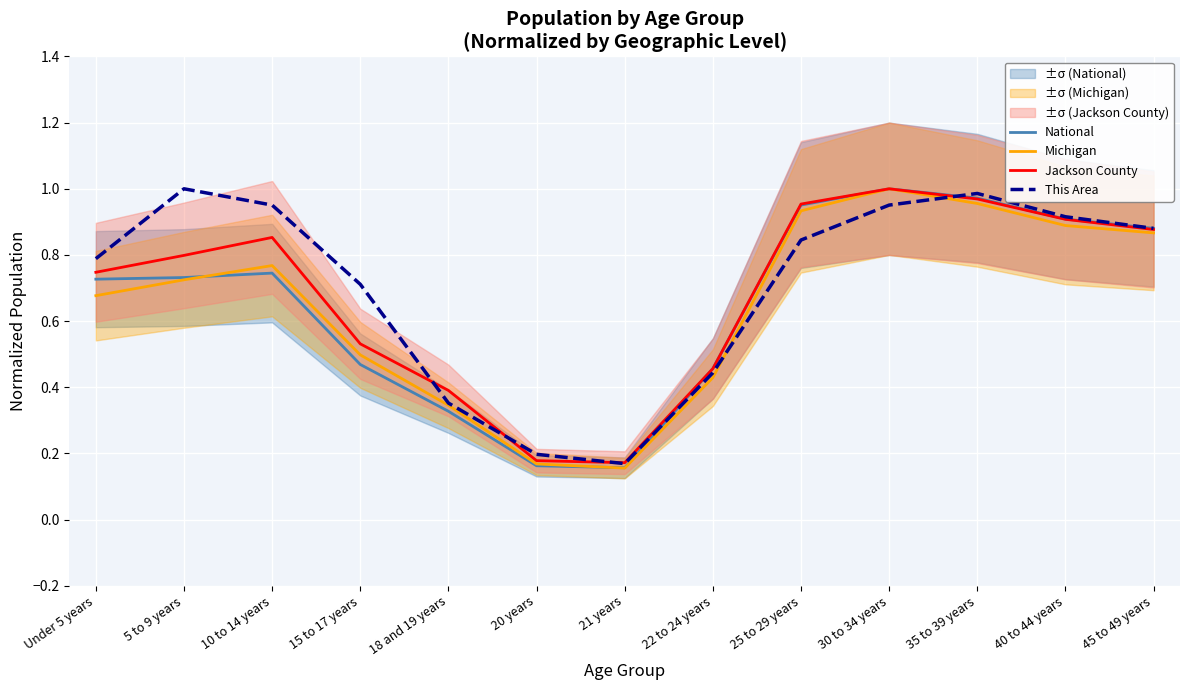

How many interior local valleys does the Michigan series have?

1